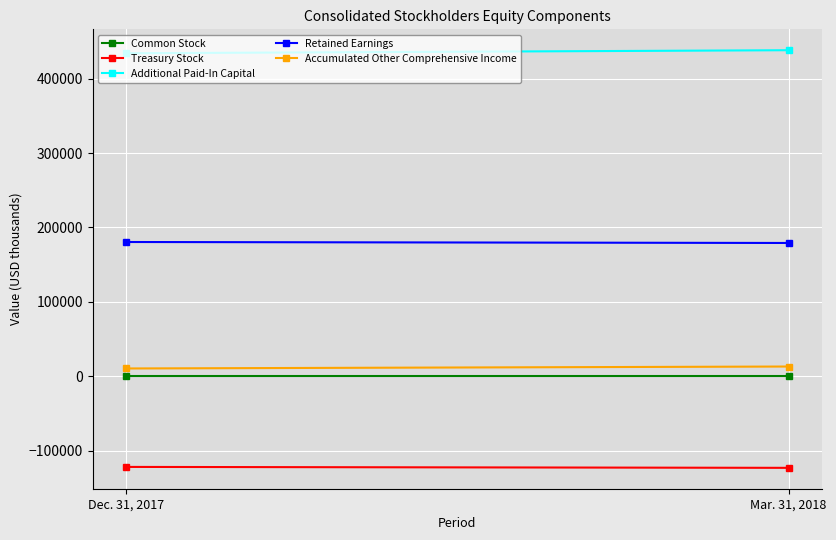

Reading right to left, what are all the values shown in this chart?

Common Stock: 243	241
Treasury Stock: -123235	-121994
Additional Paid-In Capital: 438325	434256
Retained Earnings: 179135	180443
Accumulated Other Comprehensive Income: 13002	10370